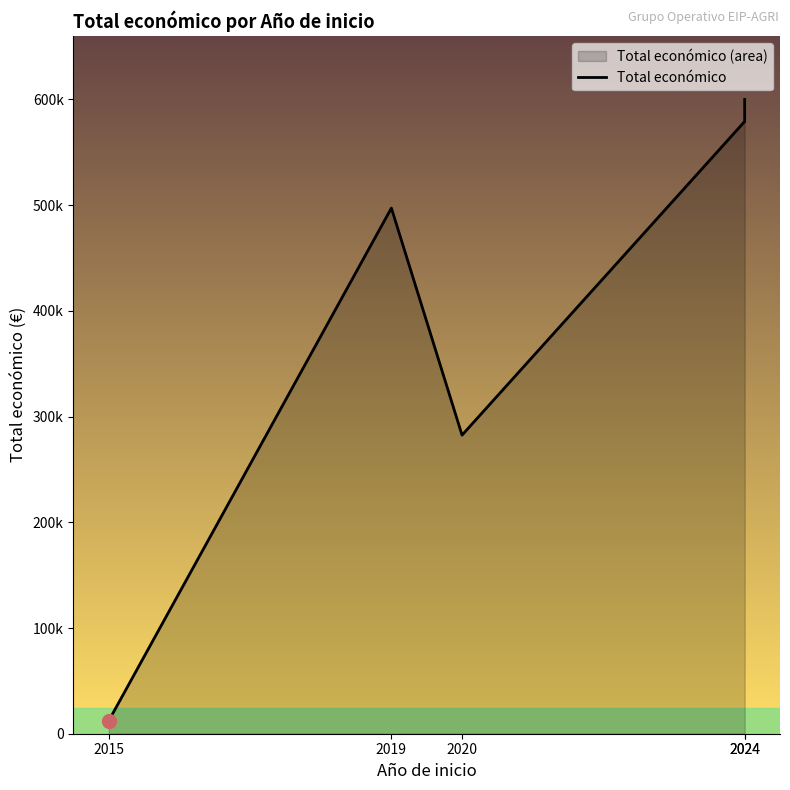

Reading left to right, list all the values displayed in this chart.

2015=12250	2019=497232	2020=282464	2024=579152	2024=599992